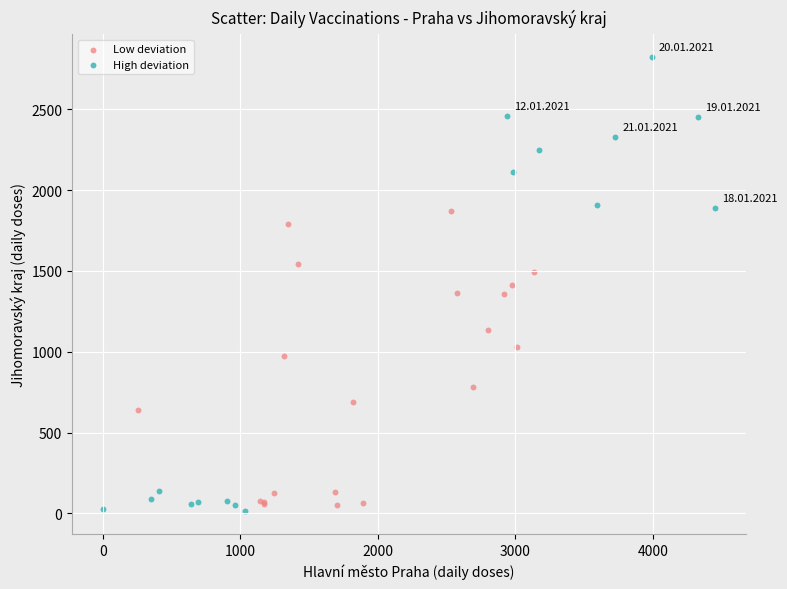

Which series reaches the maximum Y coordinate?

High deviation